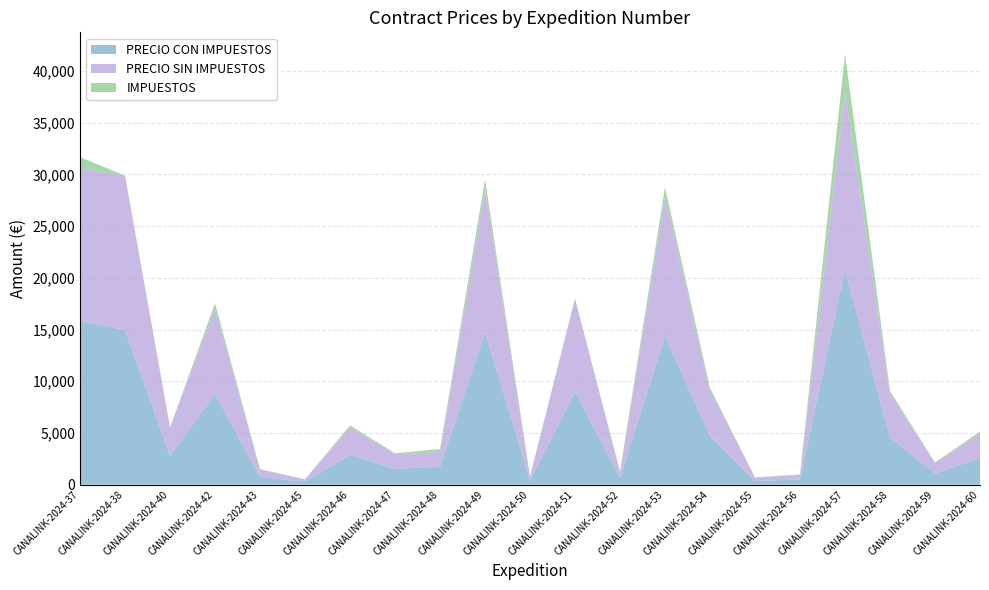

Reading left to right, list all the values displayed in this chart.

PRECIO CON IMPUESTOS: 15836.0	14950.0	2771.5	8769.8	753.3	260.0	2863.3	1517.2	1721.8	14766.0	399.9	9008.0	635.6	14384.8	4671.0	353.9	490.3	20834.5	4528.2	1070.0	2568.0
PRECIO SIN IMPUESTOS: 14800.0	14950.0	2771.5	8196.0	704.0	243.0	2676.0	1418.0	1423.0	13800.0	373.8	9008.0	594.0	13443.8	4365.4	330.7	458.2	17215.3	4232.2	1000.0	2400.0
IMPUESTOS: 1036.0	0.0	0.0	573.7	49.3	17.0	187.3	99.2	299.0	966.0	26.2	0.0	41.6	941.1	305.6	23.1	32.1	3615.2	296.2	70.0	168.0